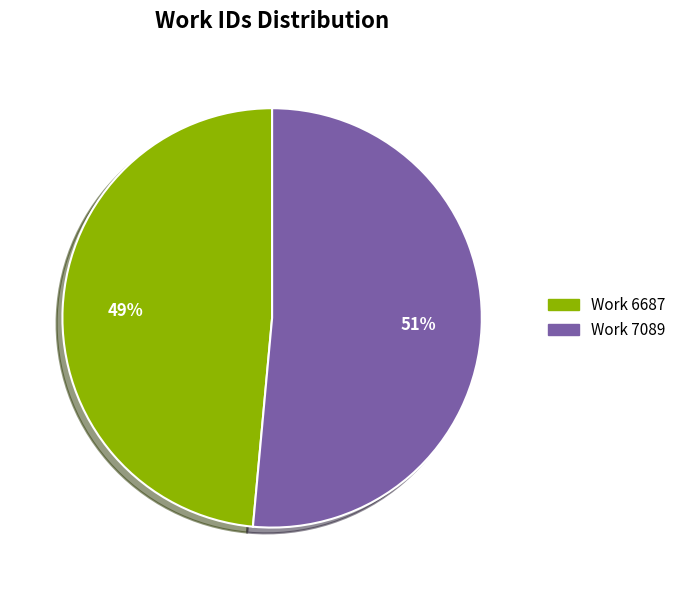

What is the largest slice in the pie chart?

Work 7089